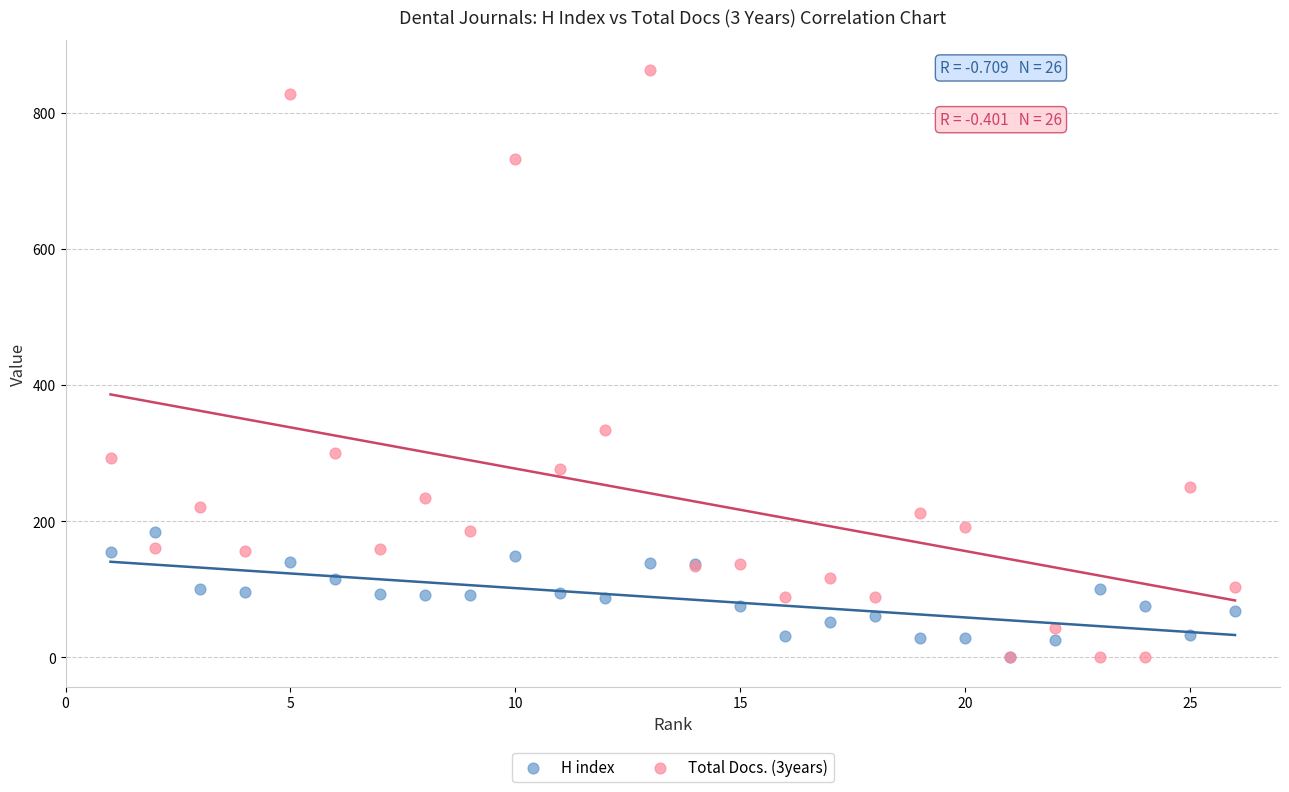

Across all series, what Y value is closest to 432?

334